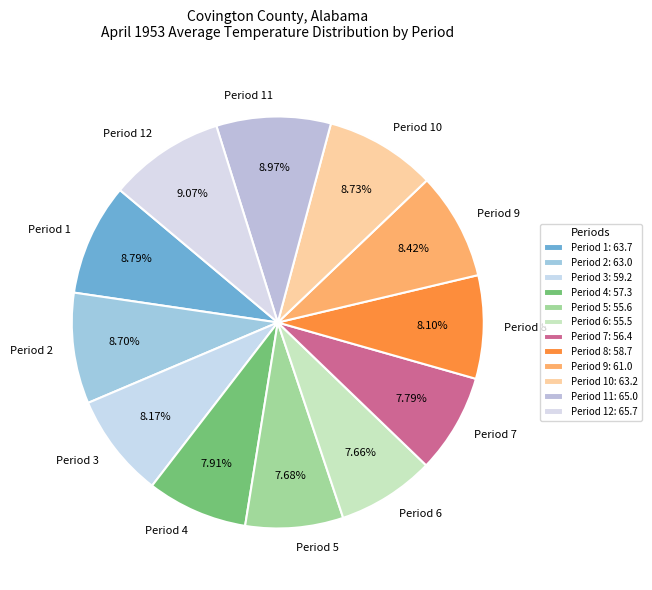

What is the ratio of the value at Period 12 to the value at Period 10?

1.0